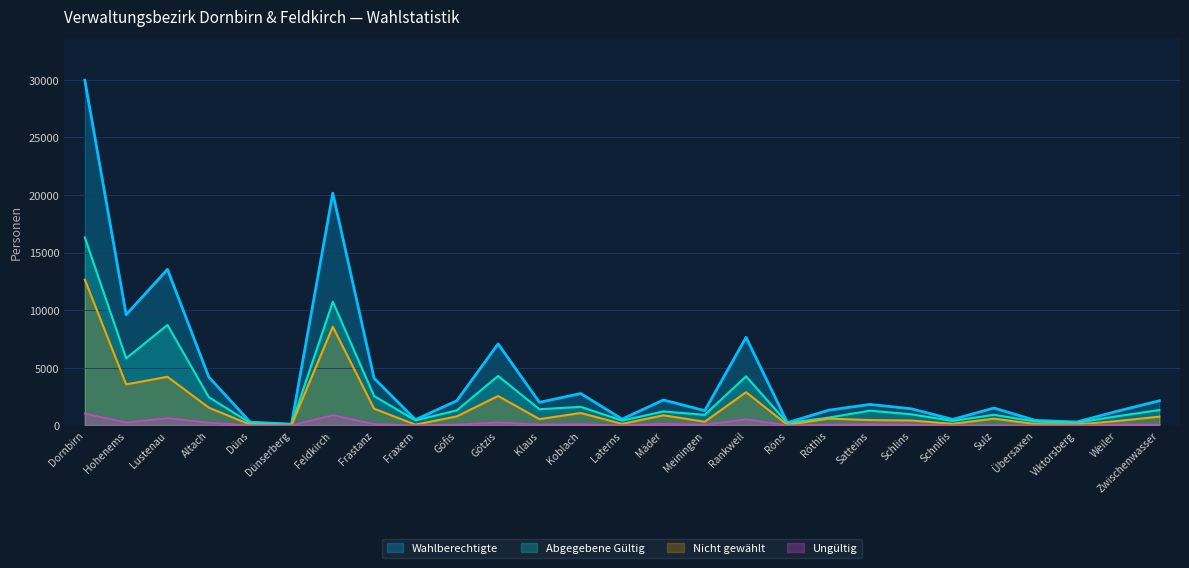

Which series has the largest total across all categories?

Wahlberechtigte